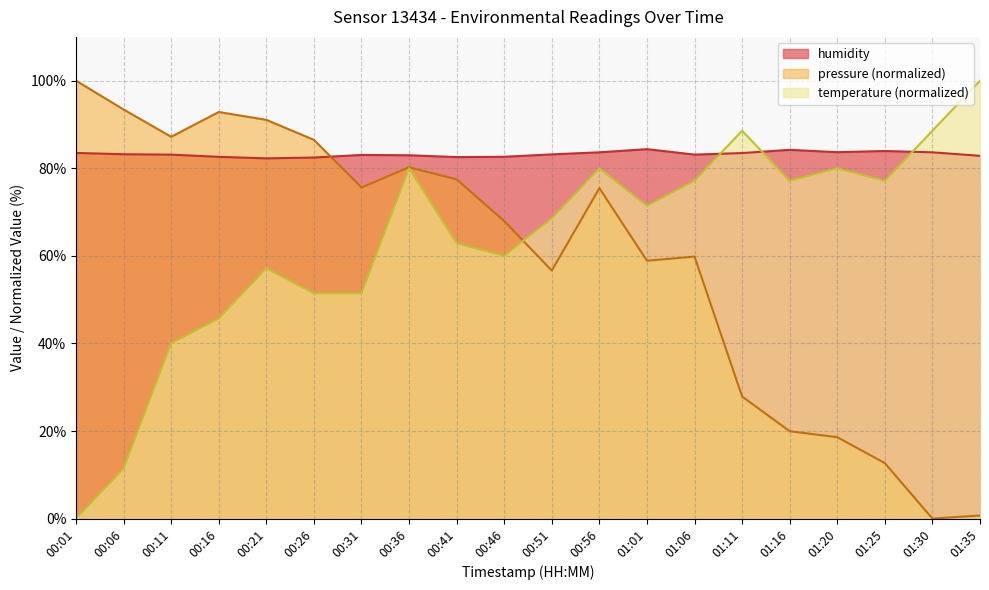

Is the value of humidity at 00:21 greater than the value of temperature at 01:01?

Yes